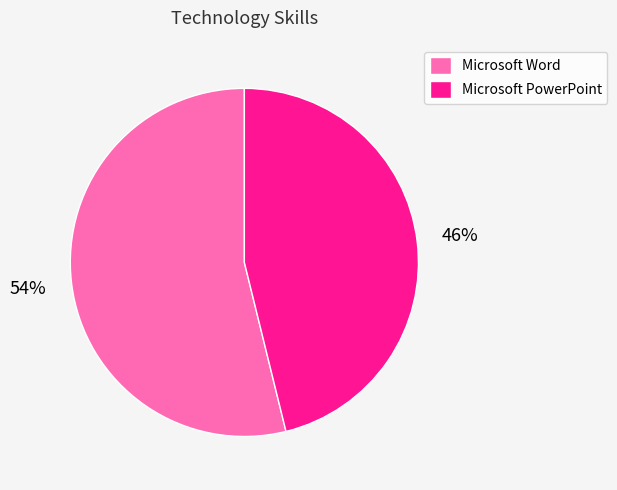

Is Microsoft PowerPoint the majority of the pie?

No